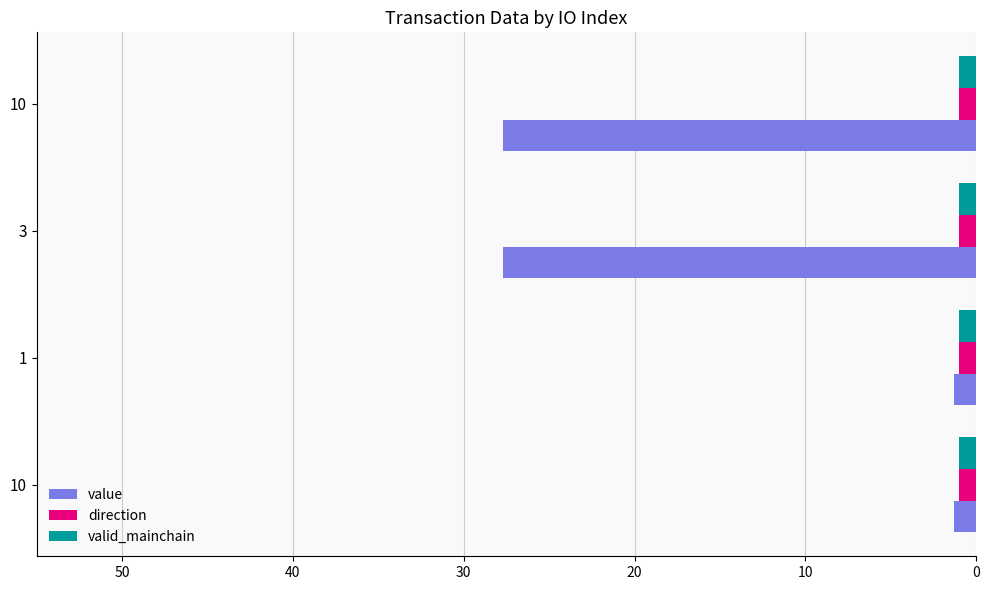

What are all the series names shown in the legend?

value, direction, valid_mainchain